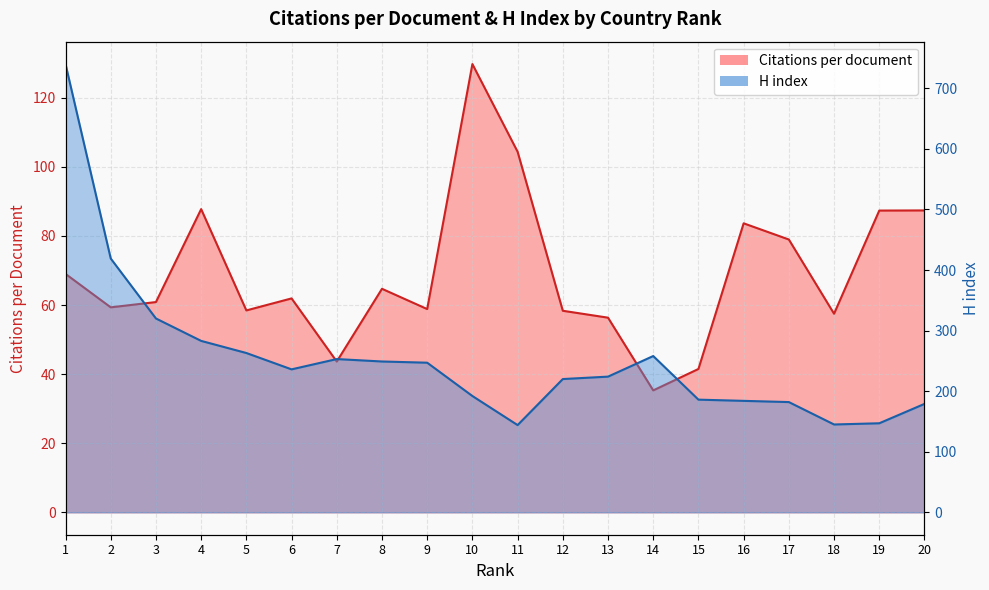

What is the spread (max minus min) of values at 12?

161.7